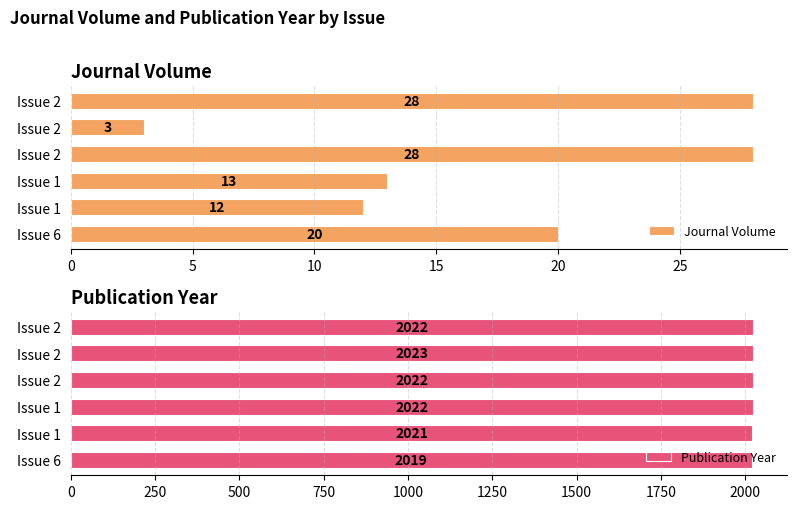

What is the difference between the Publication Year values at 5 and 25?

1